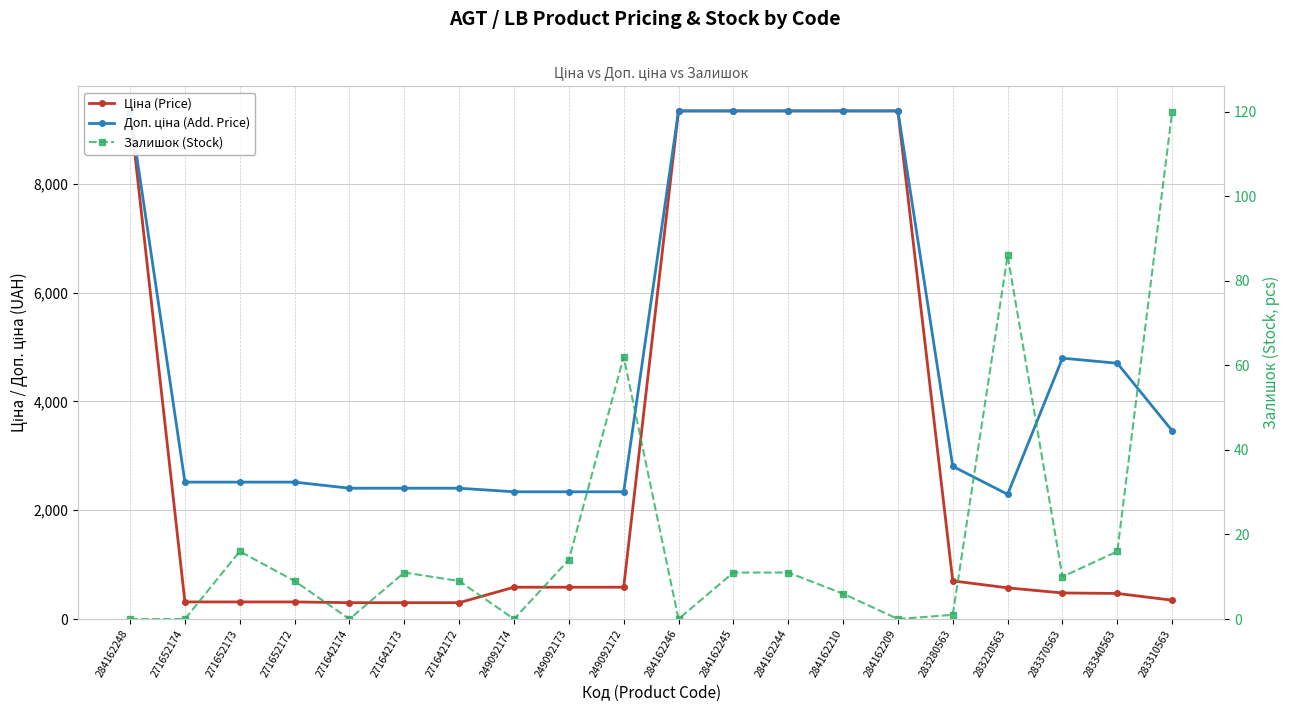

True or false: Ціна (Price) and Залишок (Stock) intersect in this chart.

False